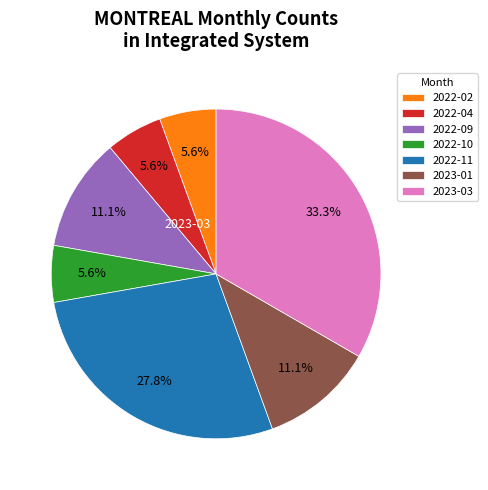

Which category has the biggest portion of the pie?

2023-03